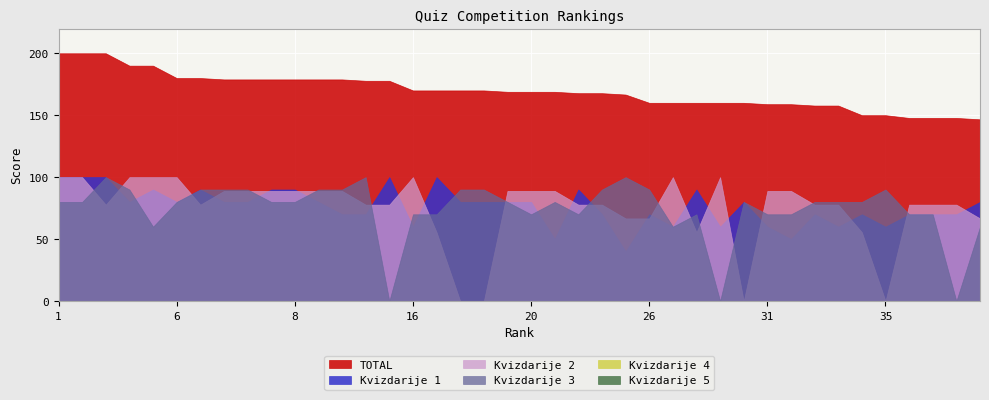

True or false: Kvizdarije 4 has a value of 0.0 at 26.

True